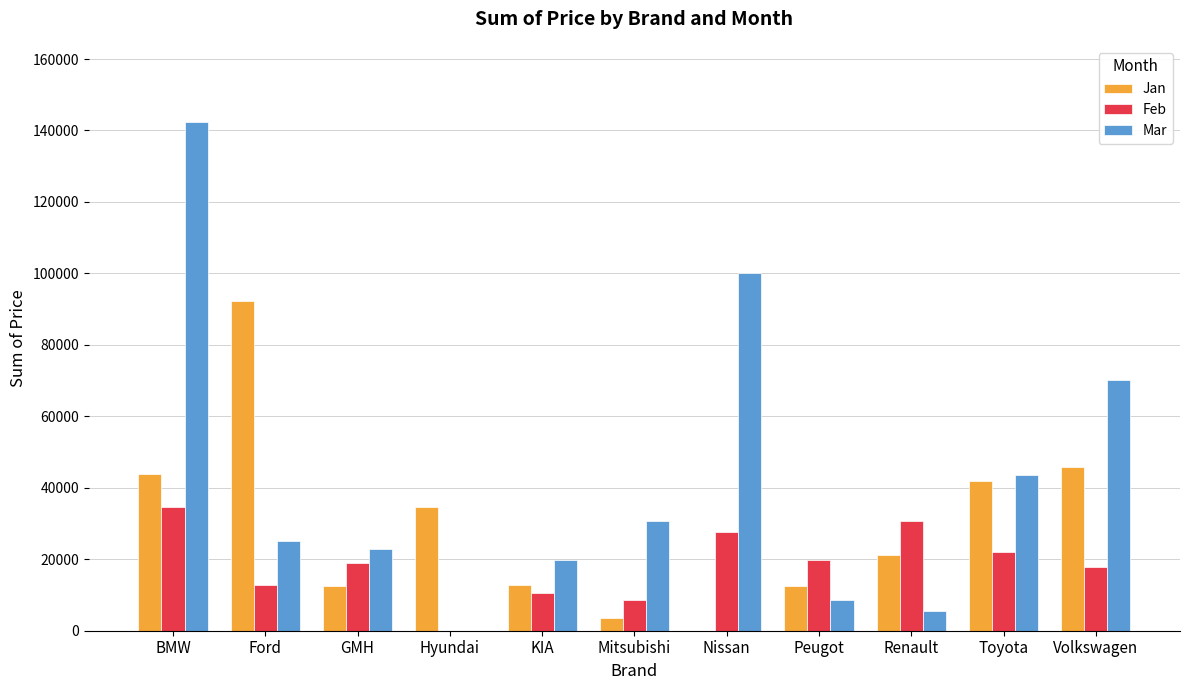

What is the sum of the Mar values at Volkswagen and BMW?

212462